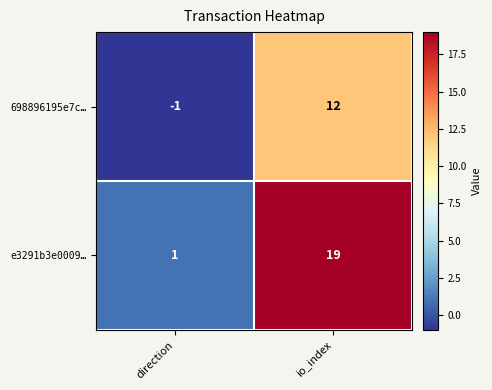

The 698896195e7c… series shows 12 at io_index. True or false?

True